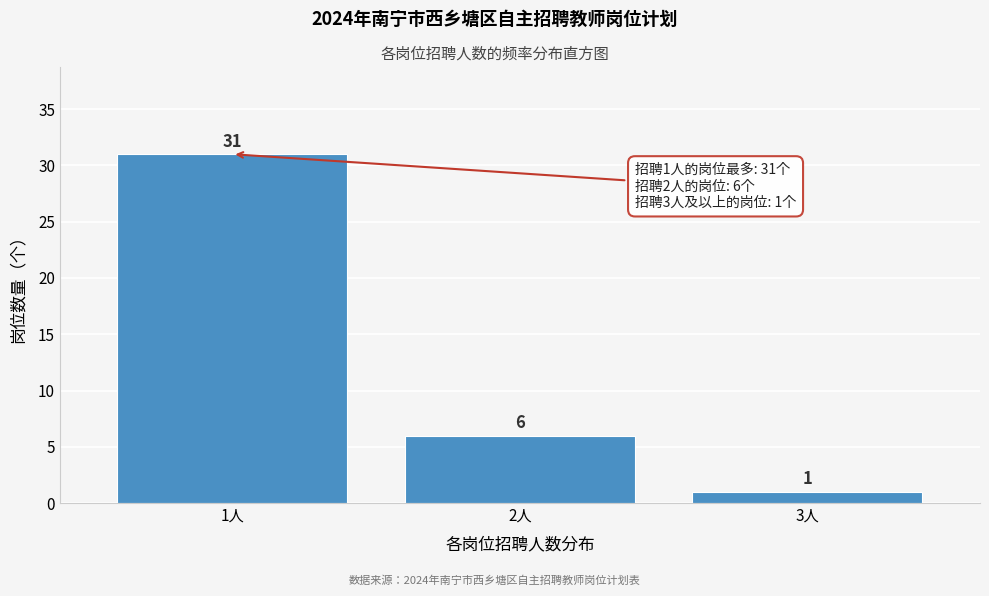

Reading left to right, list all the values displayed in this chart.

31	6	1